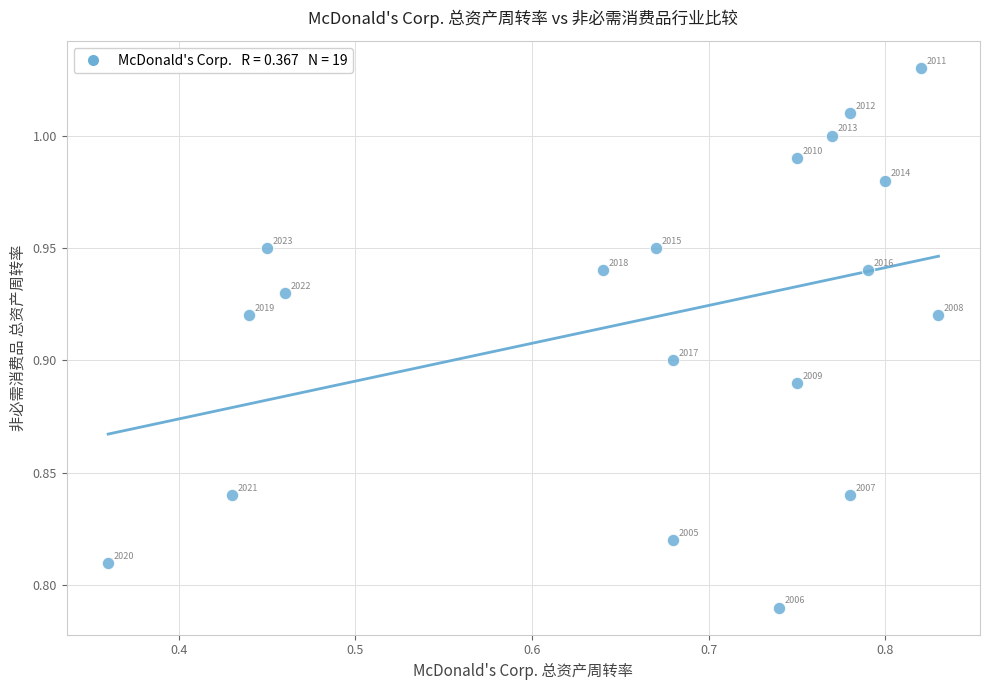

What is the range of X values (max minus min)?

0.5